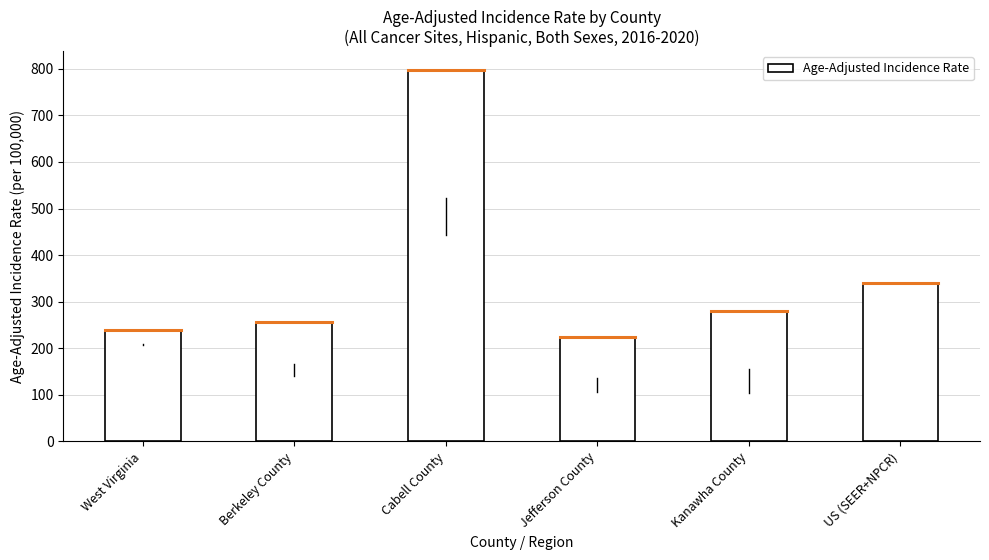

Is it true that the value at Jefferson County is 77.6?

False